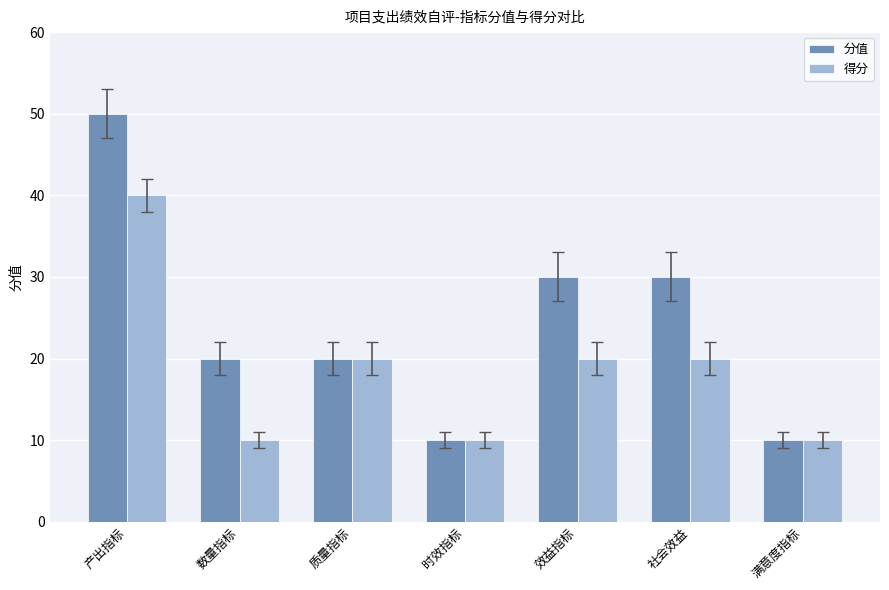

Which series has the widest spread of values?

分值